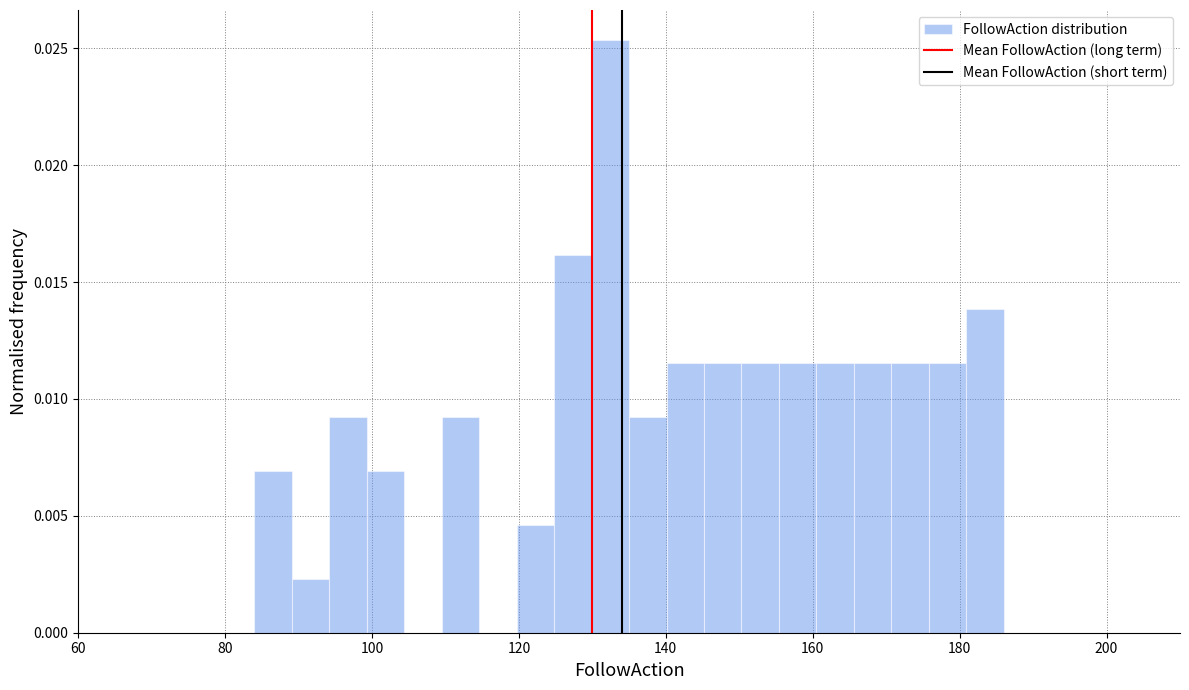

Read against the x-axis, roughly where is the centre of the tallest bar?

132